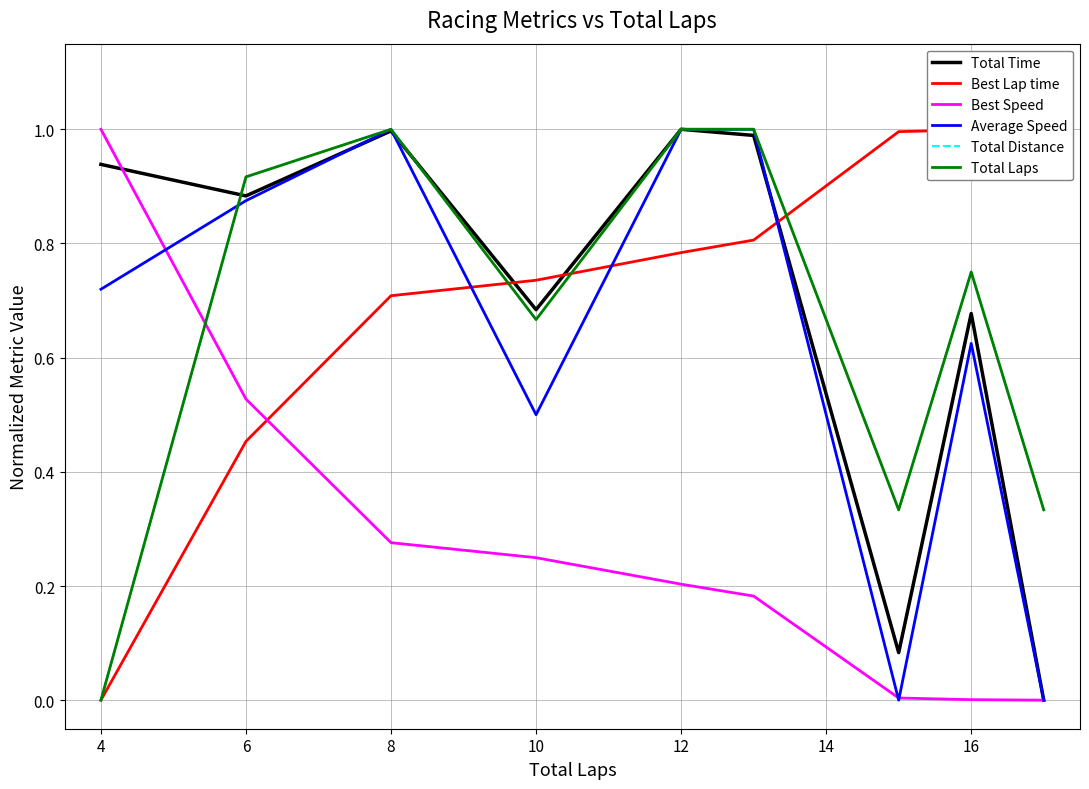

Count the number of categories in the chart.

9